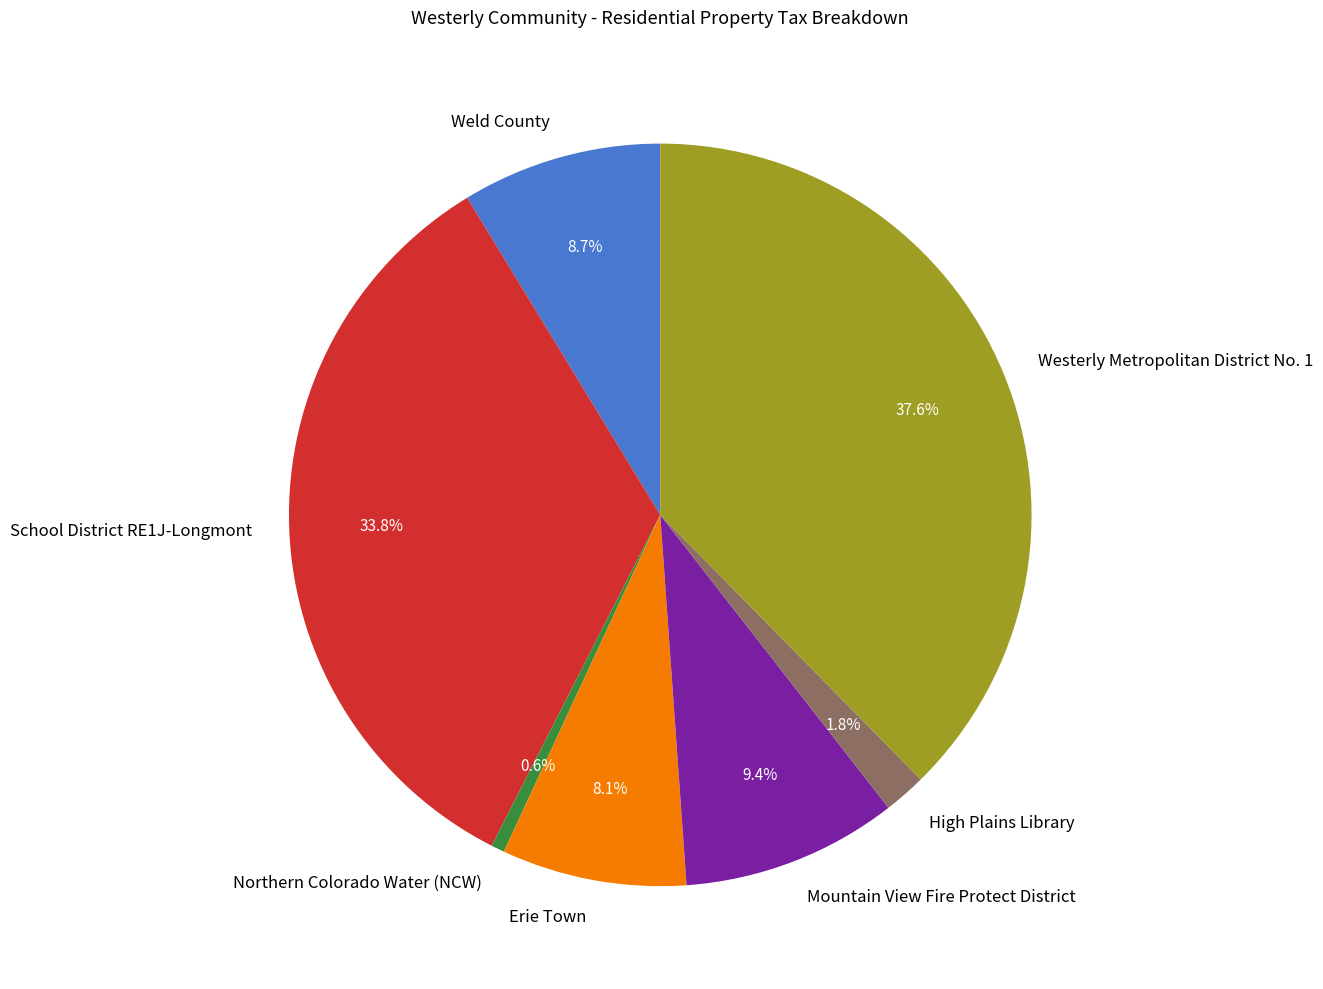

What is the ratio of the value at Erie Town to the value at Weld County?

0.9